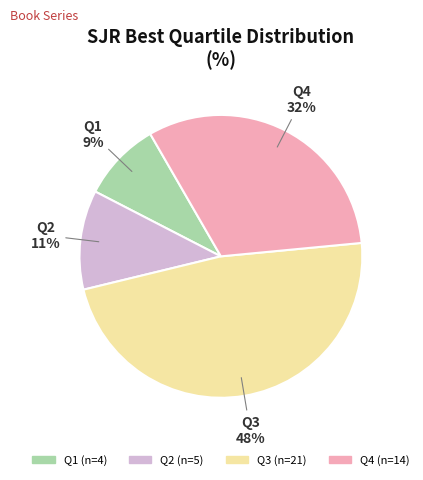

Is the sum of Q4 and Q1 greater than half?

No